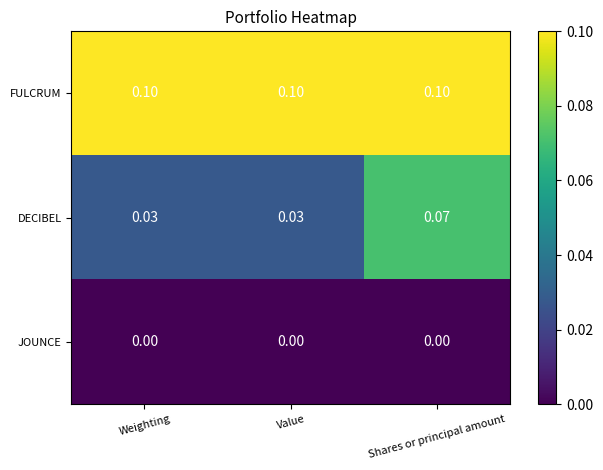

At Weighting, list the series in order from smallest to largest.

JOUNCE, DECIBEL, FULCRUM